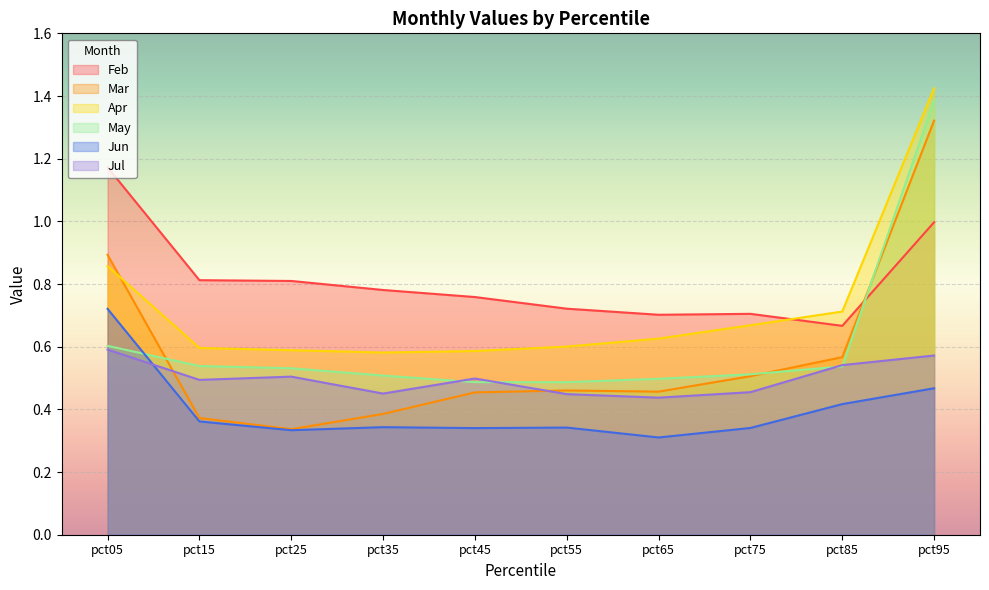

Reading left to right, what are all the values shown in this chart?

Feb: 1.2	0.8	0.8	0.8	0.8	0.7	0.7	0.7	0.7	1.0
Mar: 0.9	0.4	0.3	0.4	0.5	0.5	0.5	0.5	0.6	1.3
Apr: 0.9	0.6	0.6	0.6	0.6	0.6	0.6	0.7	0.7	1.4
May: 0.6	0.5	0.5	0.5	0.5	0.5	0.5	0.5	0.5	1.4
Jun: 0.7	0.4	0.3	0.3	0.3	0.3	0.3	0.3	0.4	0.5
Jul: 0.6	0.5	0.5	0.5	0.5	0.4	0.4	0.5	0.5	0.6